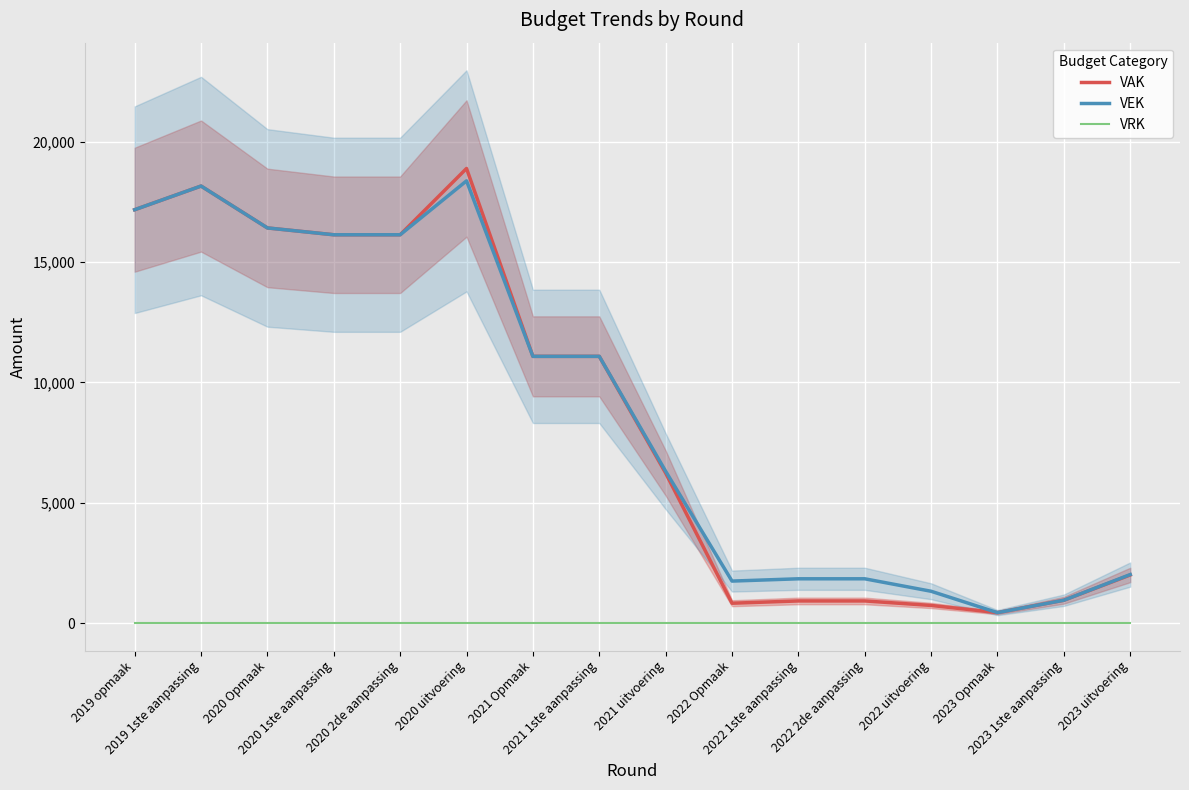

How many data points in VEK are less than 11079?

8